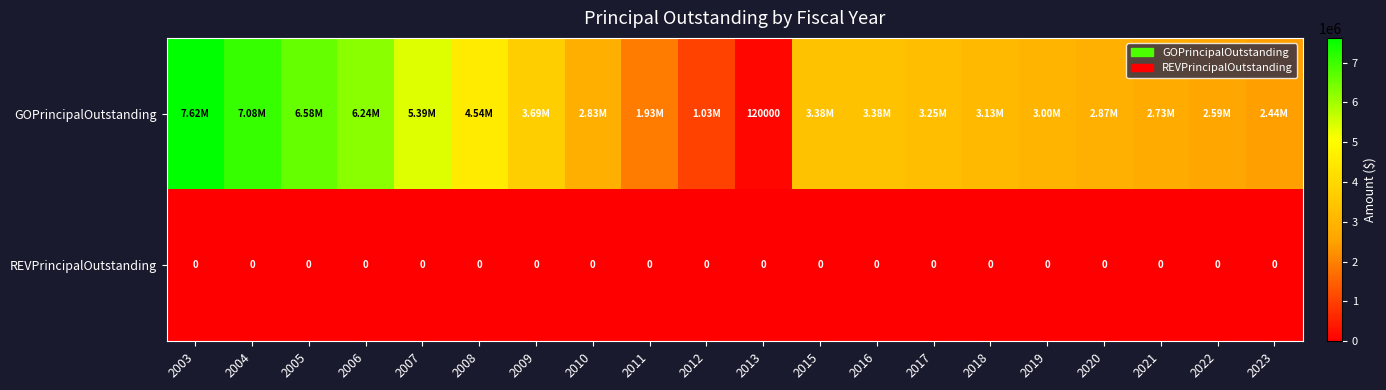

What is the spread (max minus min) of values at 2008?

4535000